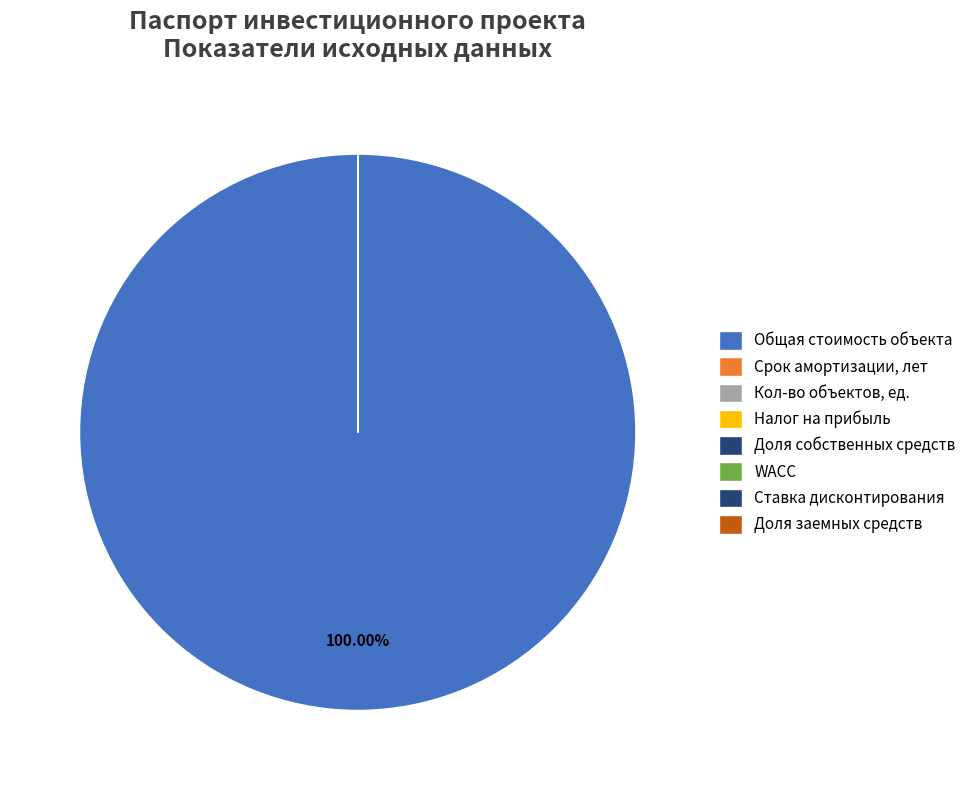

Is there any slice that represents more than half of the pie?

Yes